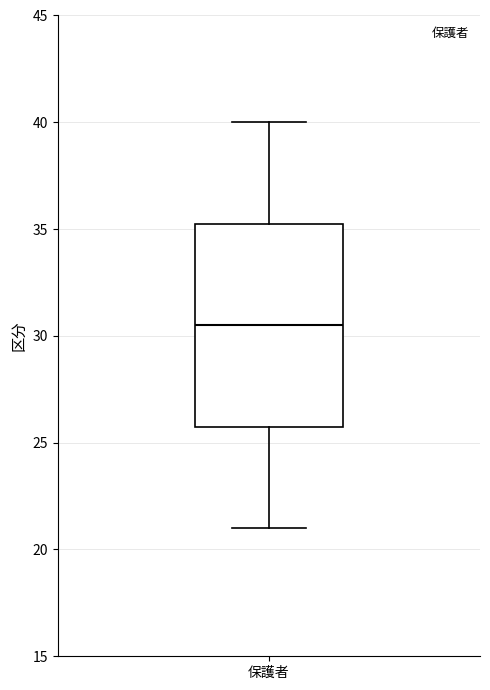

Transcribe this box plot: give where the median line is, the range the box spans, and where the two whiskers end, as read against the y-axis. The values are not printed on the chart, so give them approximately, as read against the axis.

median 30.5, box 26.0 to 35.5, whiskers 21.0 to 40.0